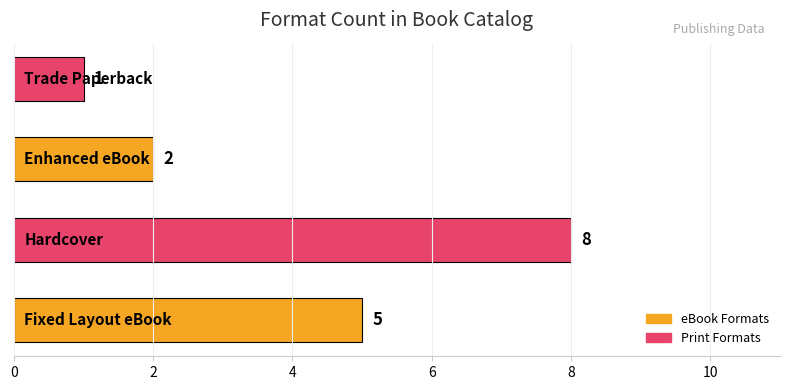

How many values are between 2 and 8?

3